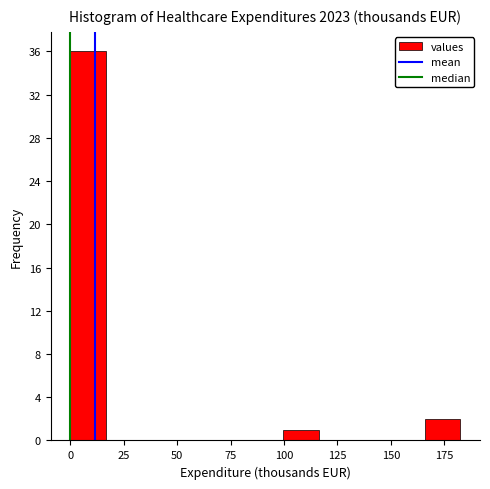

Read against the x-axis, roughly where is the centre of the tallest bar?

10